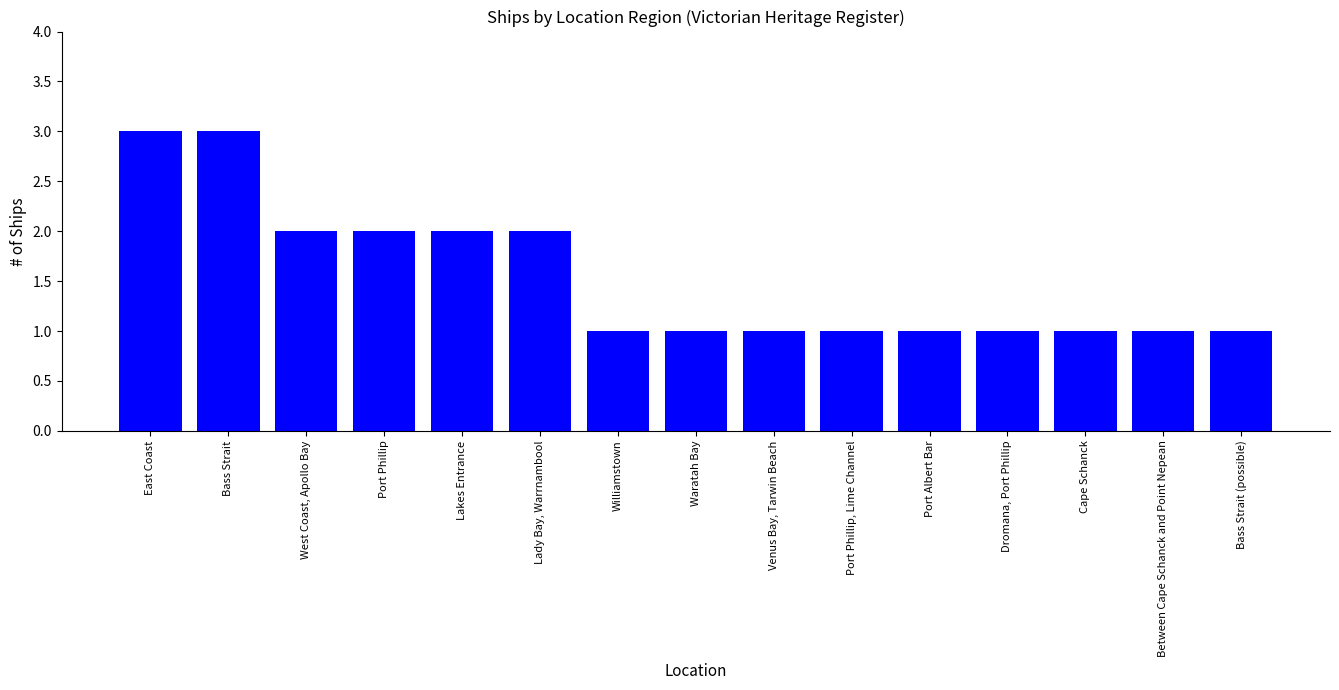

What is the value of the 2nd bar from the left?

3